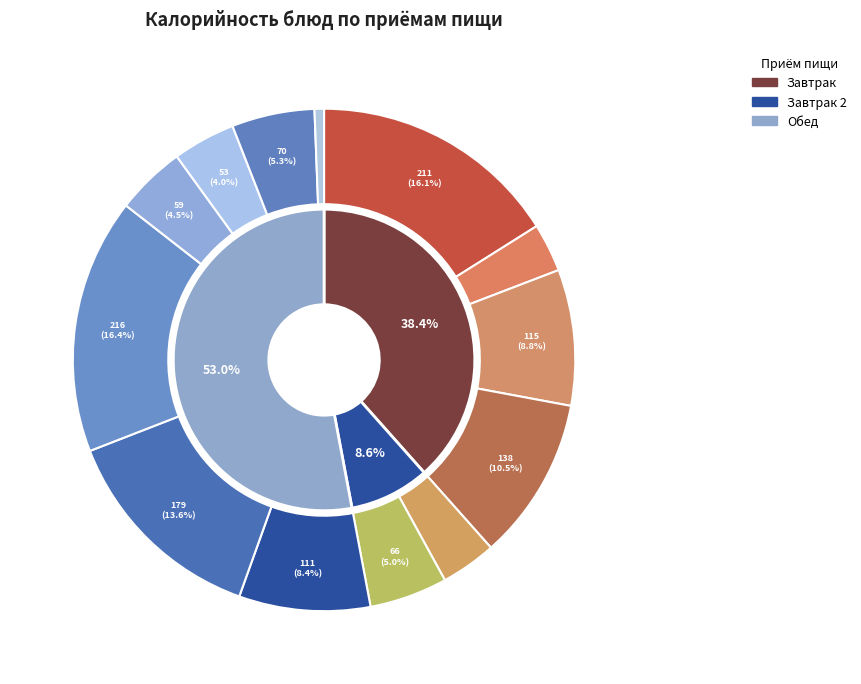

Rank the categories by value from highest to lowest.

Рис отварной, Биточки домашние, Рыба запеченная, Пюре картофельное, Батон витаминный (завтрак), Суп из овощей с мясом, Хлеб полезный, Масло сливочное, Компот из яблок, Батон витаминный (обед), Яблоко, Чай с сахаром, Огурцы свежие